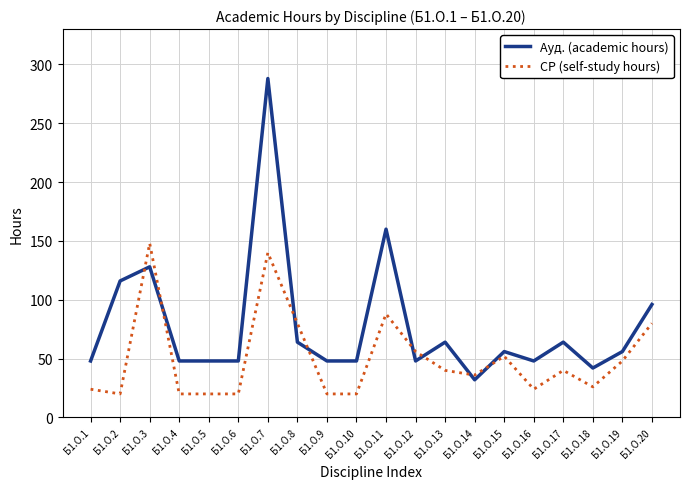

Which series has the widest spread of values?

Ауд. (academic hours)